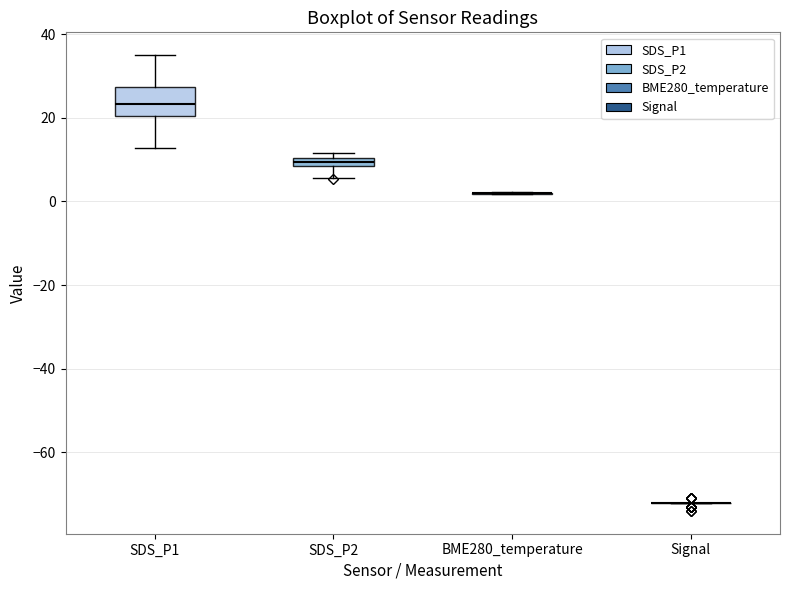

Comparing the boxes themselves (not the whiskers), which one is the tallest?

SDS_P1